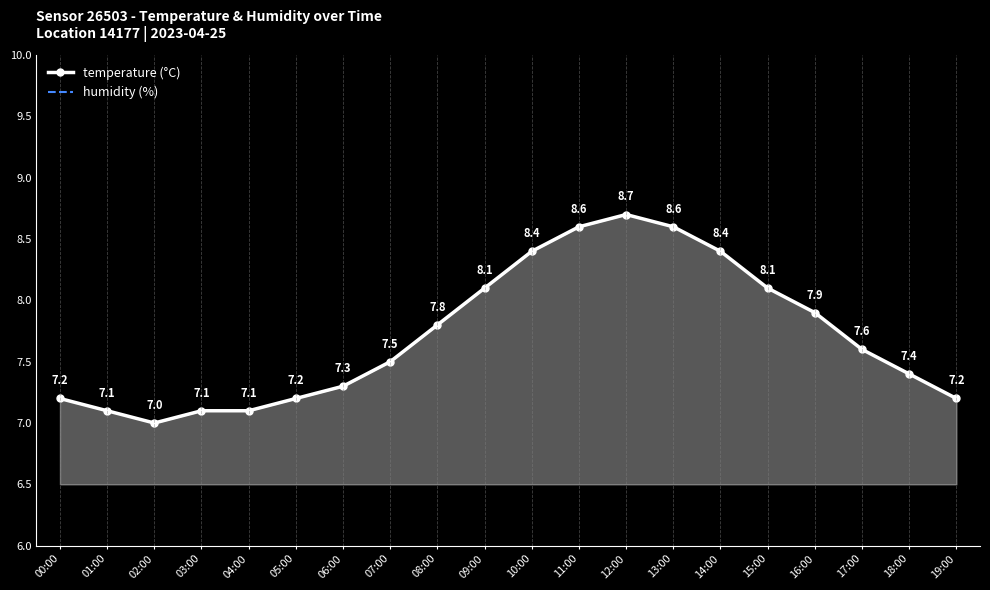

Where is the first local minimum for humidity?

12:00